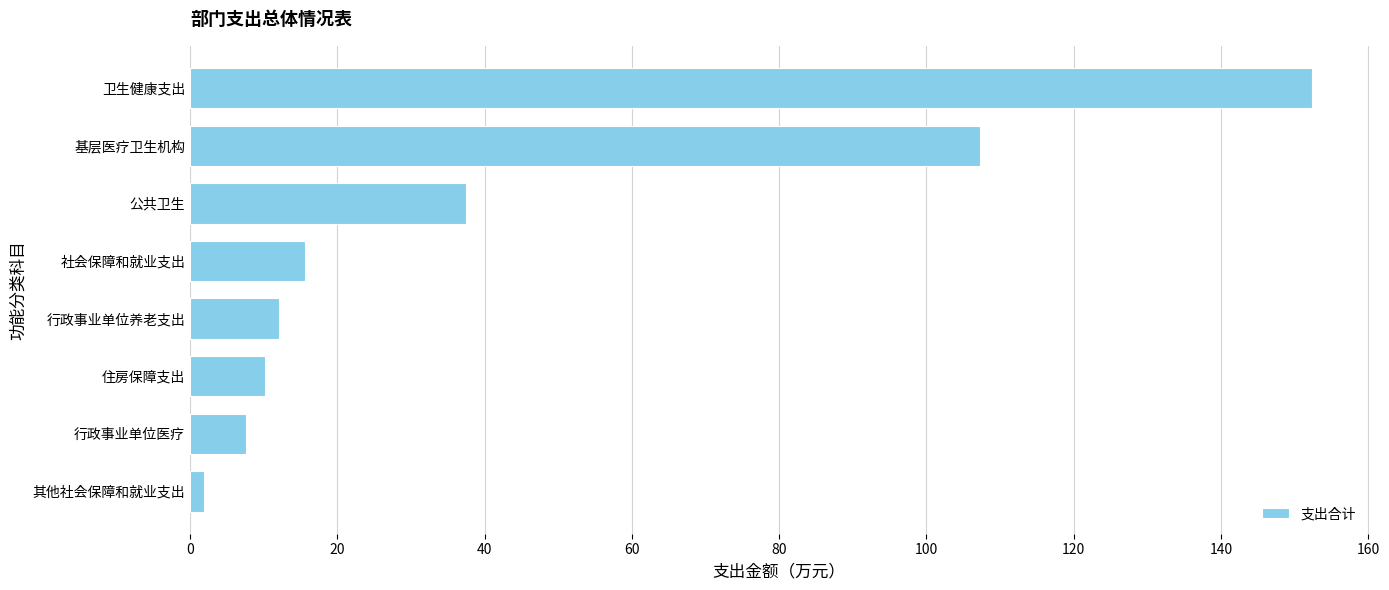

Which has a higher value, 基层医疗卫生机构 or 住房保障支出?

基层医疗卫生机构